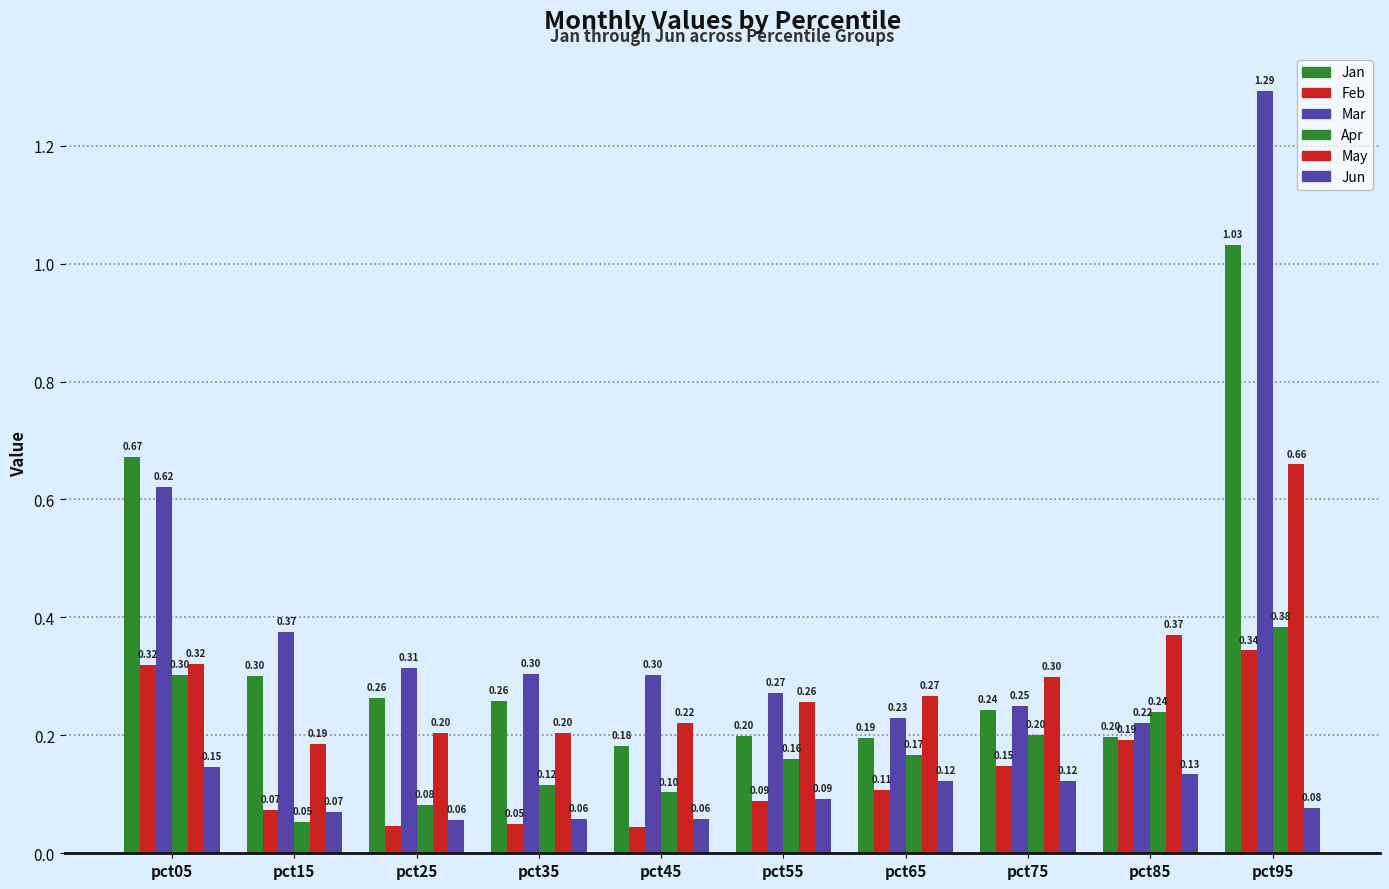

How many distinct data groups are displayed?

6